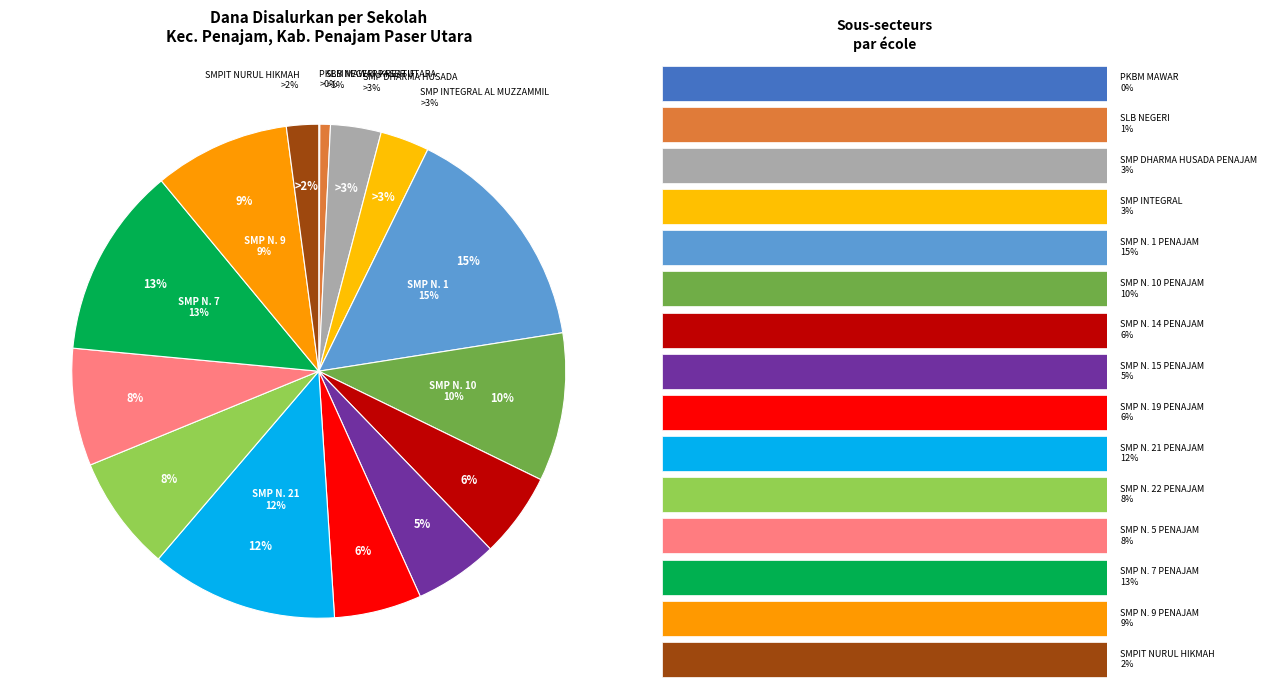

What is the ratio of the value at SMP NEGERI 1 PENAJAM to the value at SMP DHARMA HUSADA PENAJAM?

4.6